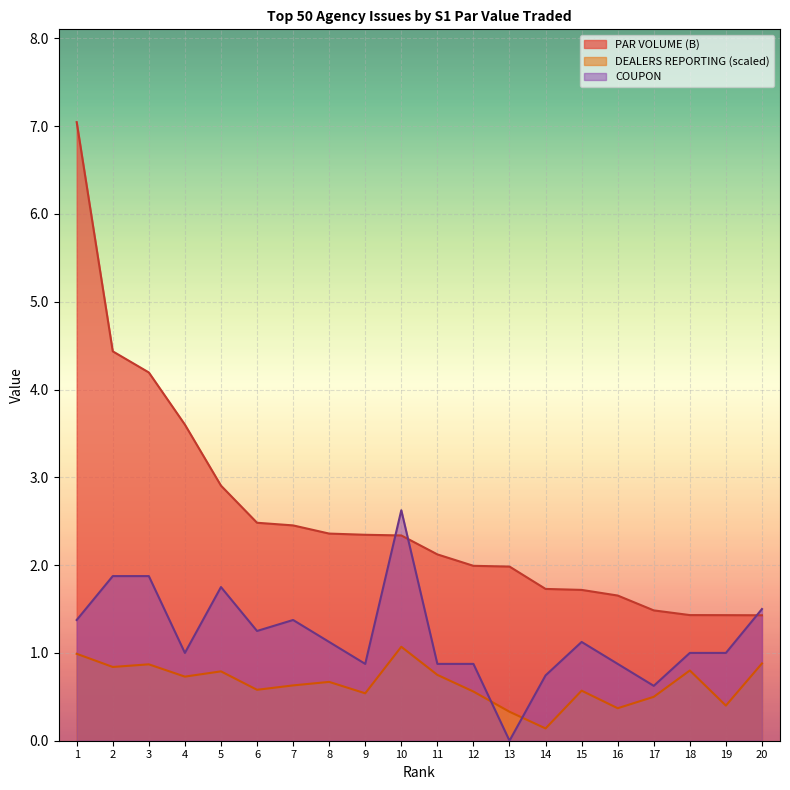

What is the sum of the DEALERS REPORTING (scaled) values at 18 and 7?

1.4